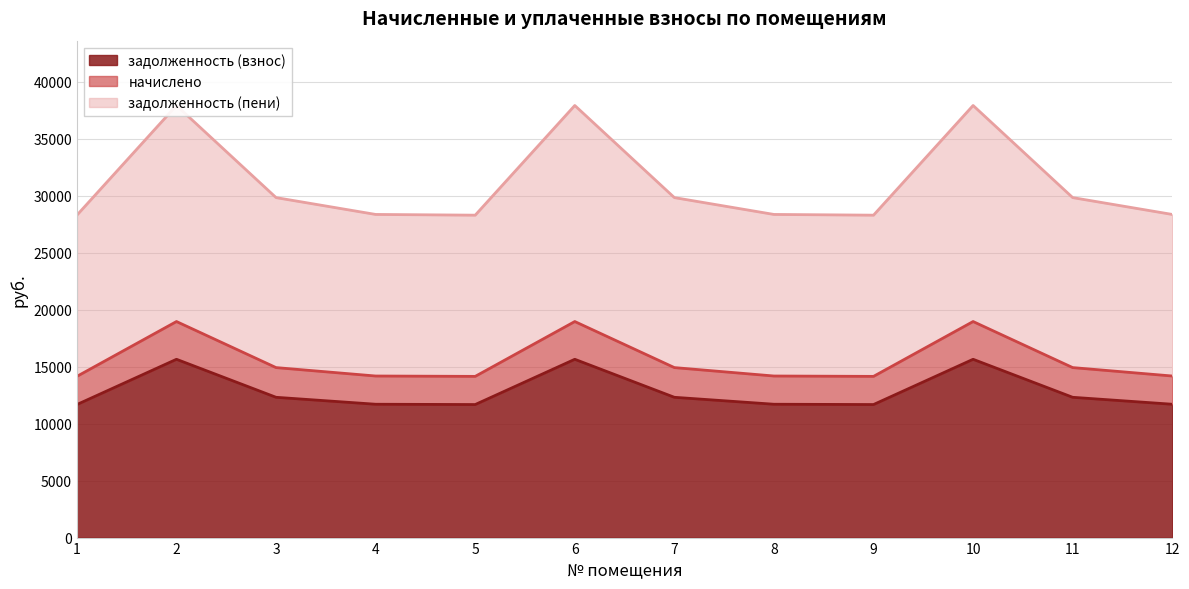

At how many categories does at least one series exceed 19242?

12